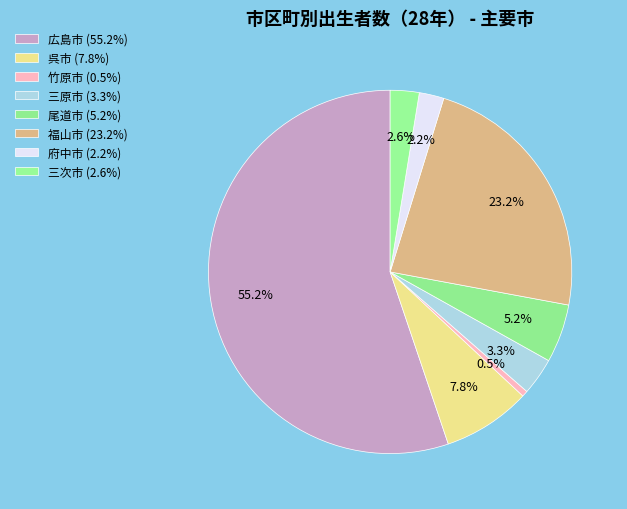

Count the number of slices in the pie.

8